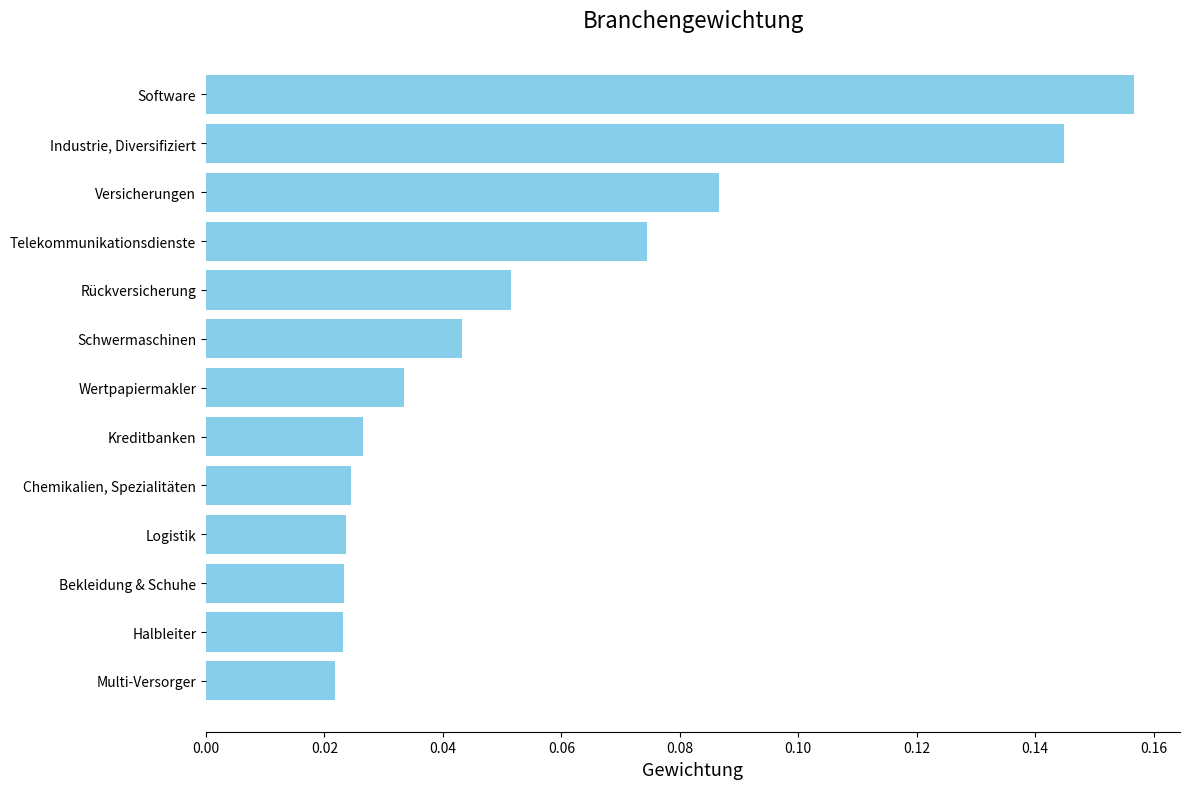

Which has a higher value, Wertpapiermakler or Multi-Versorger?

Wertpapiermakler